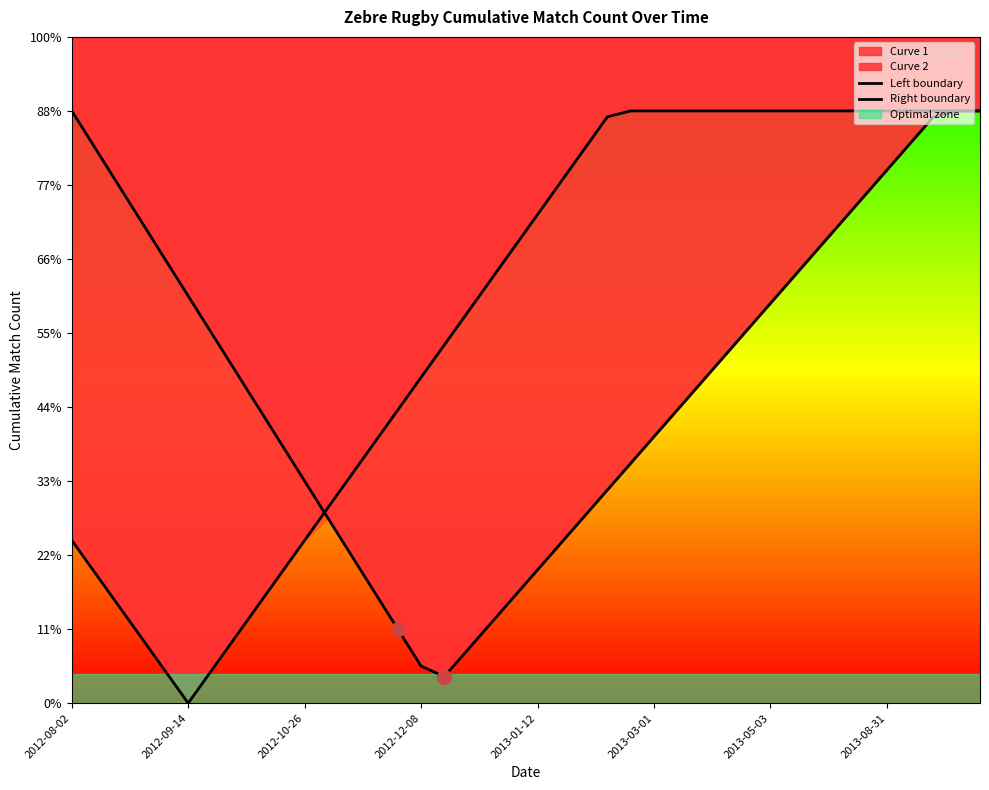

What position from the right is 24?

16